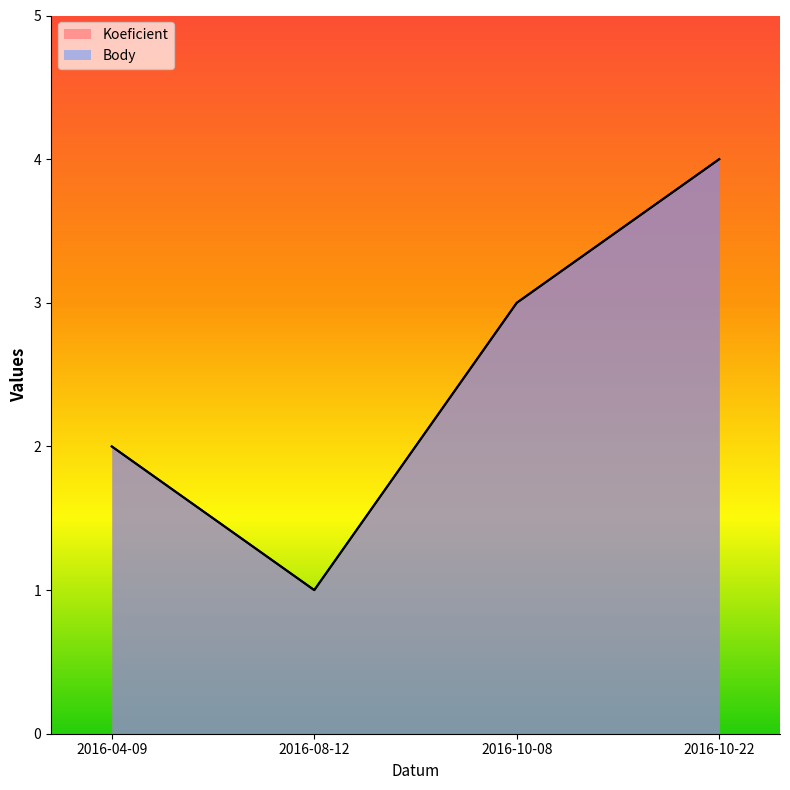

What is the sum of all Koeficient values?

10